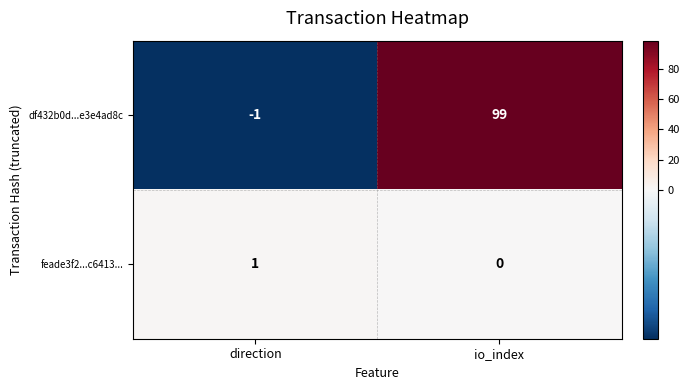

What is the maximum value shown in the chart?

99